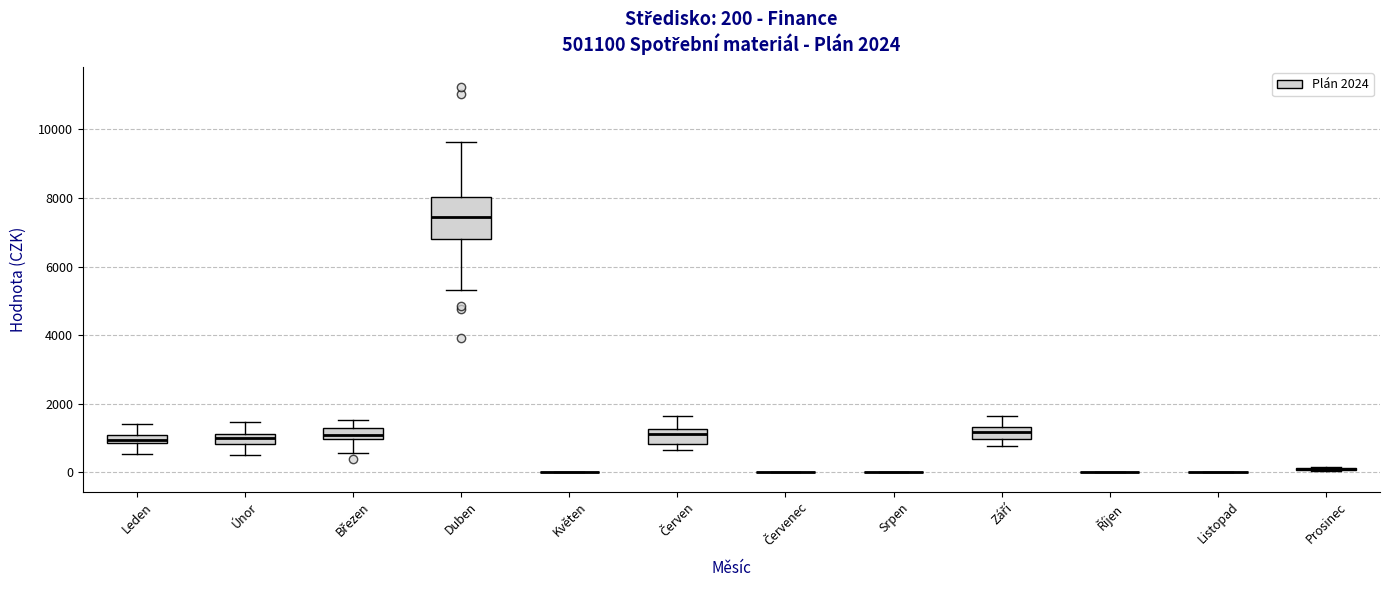

Comparing the boxes themselves (not the whiskers), which one is the tallest?

Duben